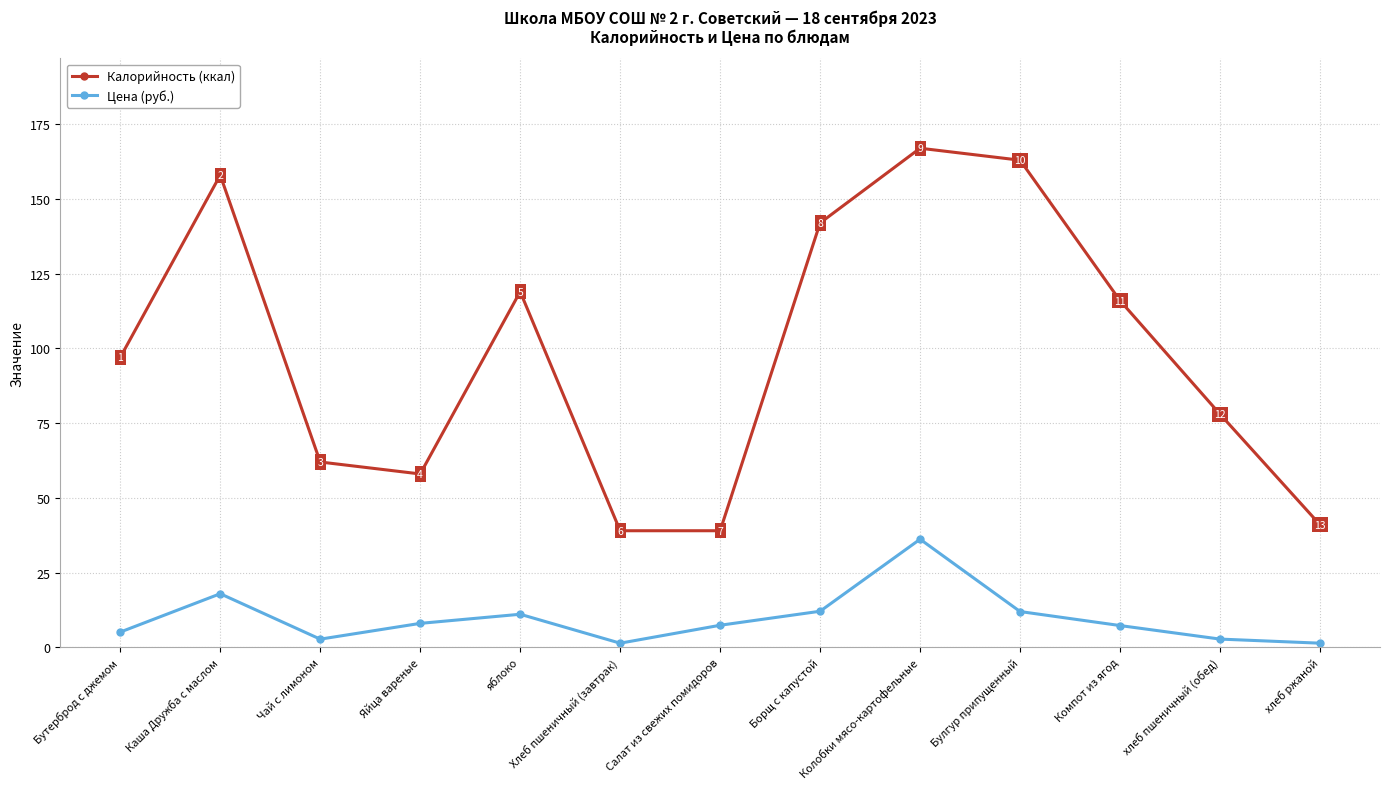

True or false: Калорийность (ккал) has a value of 58.0 at Яйца вареные.

True